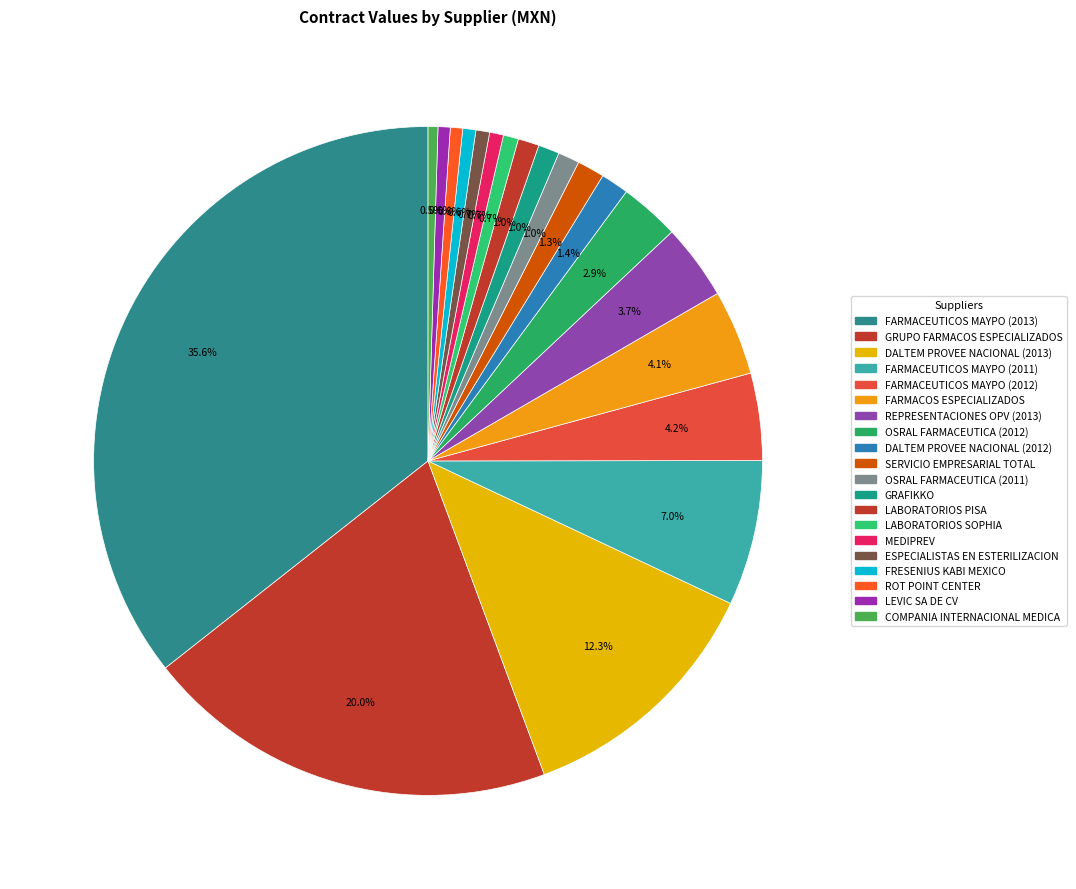

Rank the categories by value from highest to lowest.

FARMACEUTICOS MAYPO (2013), GRUPO FARMACOS ESPECIALIZADOS, DALTEM PROVEE NACIONAL (2013), FARMACEUTICOS MAYPO (2011), FARMACEUTICOS MAYPO (2012), FARMACOS ESPECIALIZADOS, REPRESENTACIONES OPV (2013), OSRAL FARMACEUTICA (2012), DALTEM PROVEE NACIONAL (2012), SERVICIO EMPRESARIAL TOTAL, OSRAL FARMACEUTICA (2011), GRAFIKKO, LABORATORIOS PISA, LABORATORIOS SOPHIA, MEDIPREV, ESPECIALISTAS EN ESTERILIZACION, FRESENIUS KABI MEXICO, ROT POINT CENTER, LEVIC SA DE CV, COMPANIA INTERNACIONAL MEDICA